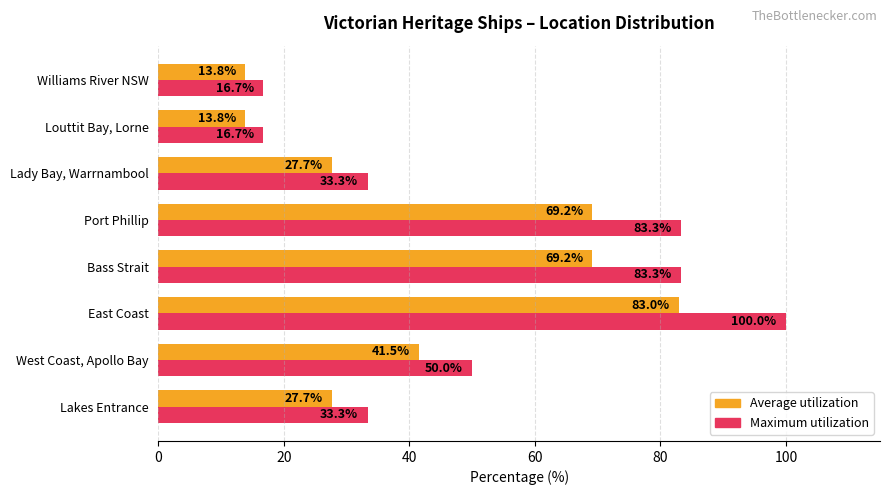

Which series has the largest range (max minus min)?

Maximum utilization